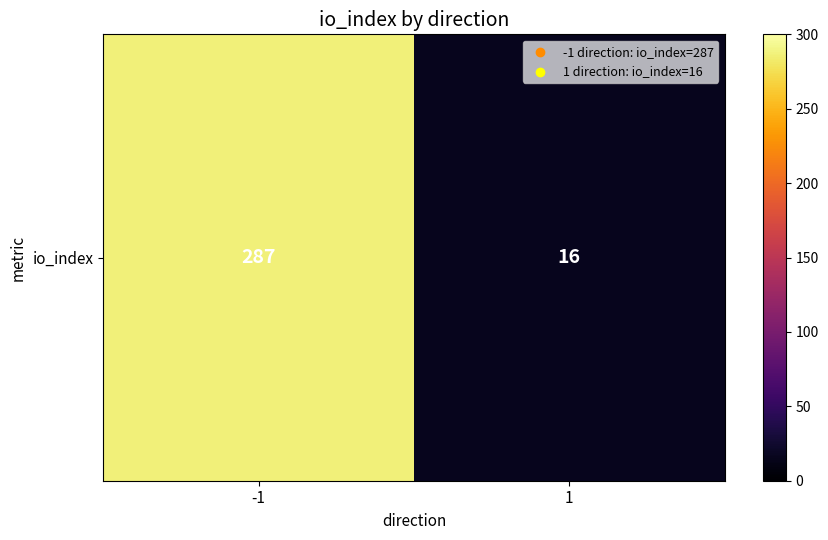

True or false: the data shows 9 at 1.

False